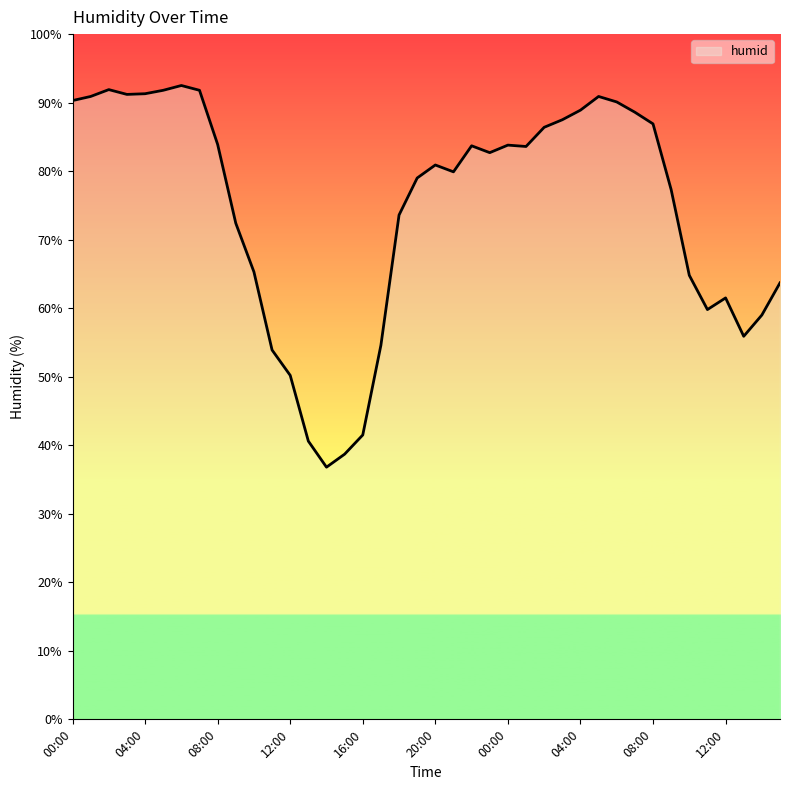

What is the difference between the maximum and minimum values?

55.7